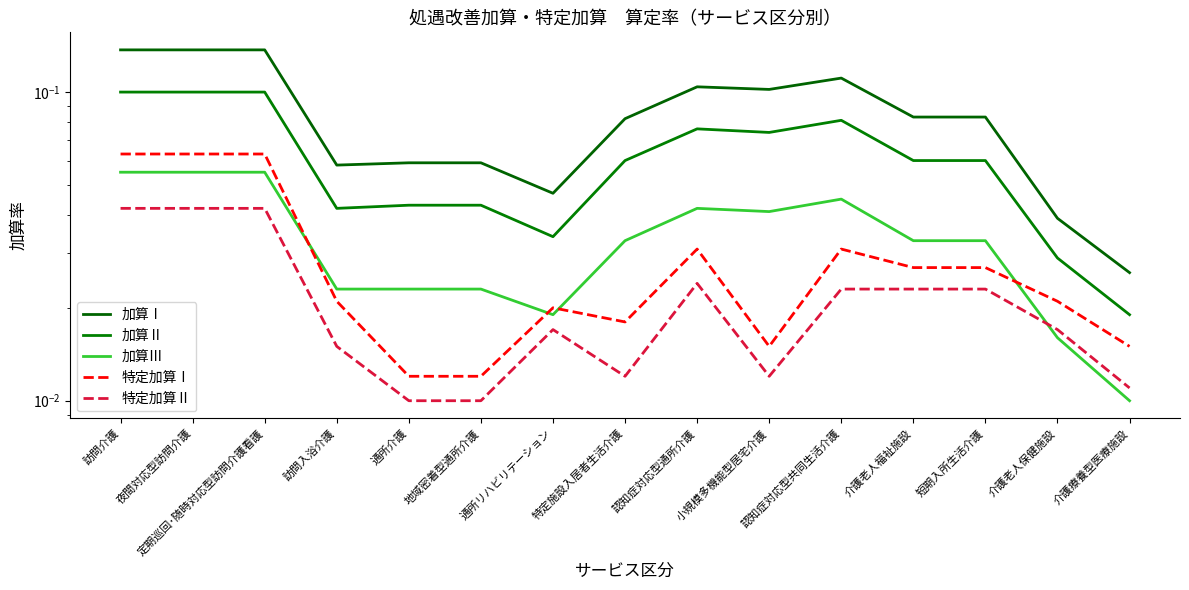

In 加算Ⅱ, how many points are lower than both neighbors (excluding endpoints)?

3